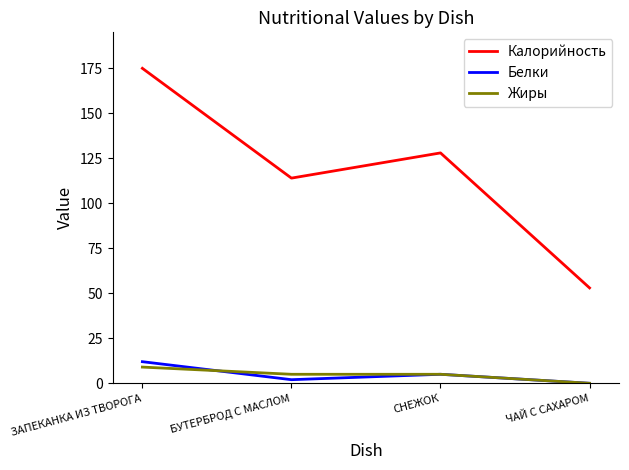

Is the value of Калорийность at БУТЕРБРОД С МАСЛОМ greater than the value of Жиры at СНЕЖОК?

Yes